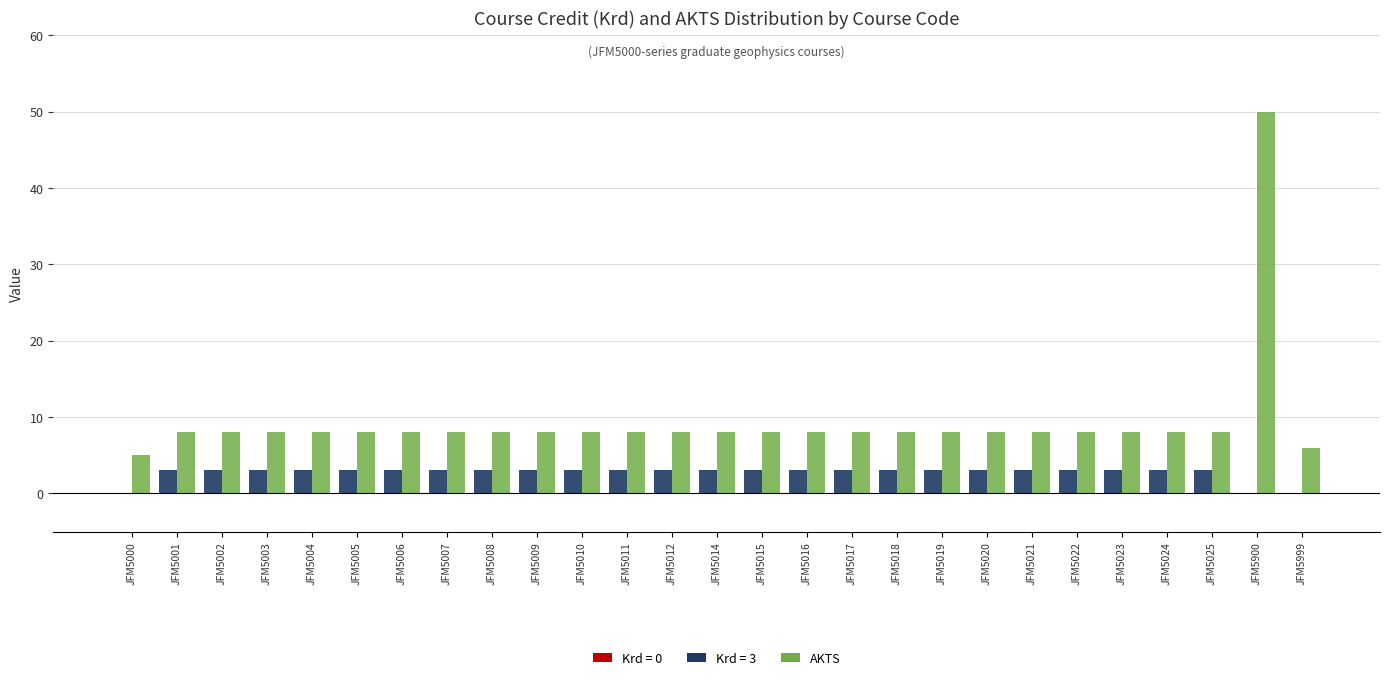

Which category has the highest value across all series?

JFM5900